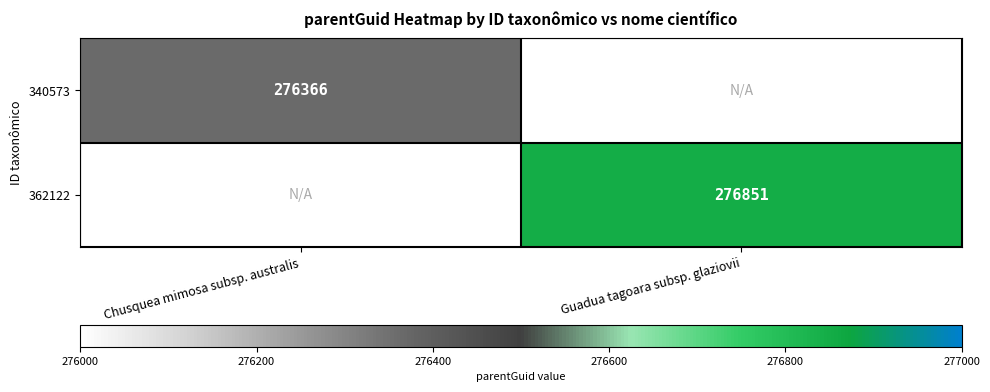

Is it true that 340573 equals 276366 at Chusquea mimosa subsp. australis?

True